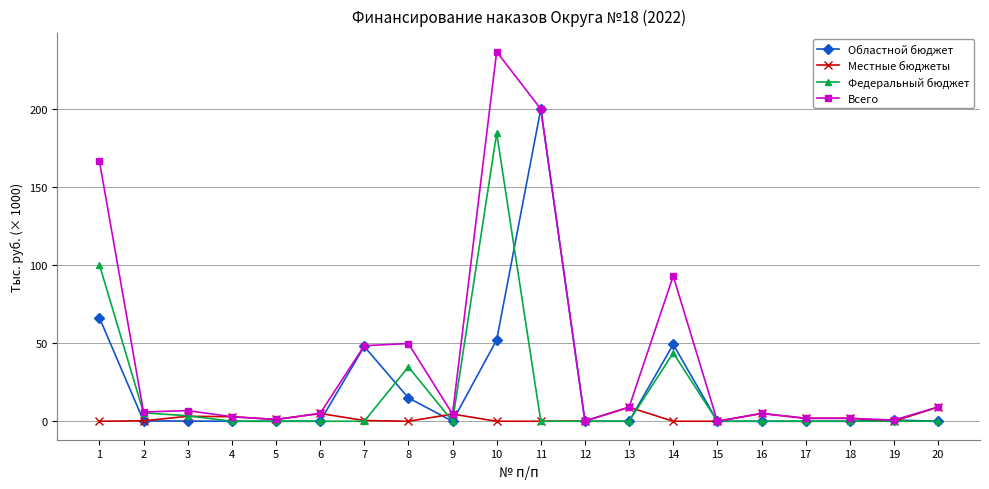

The value of Федеральный бюджет at 4 is 0.0. True or false?

True